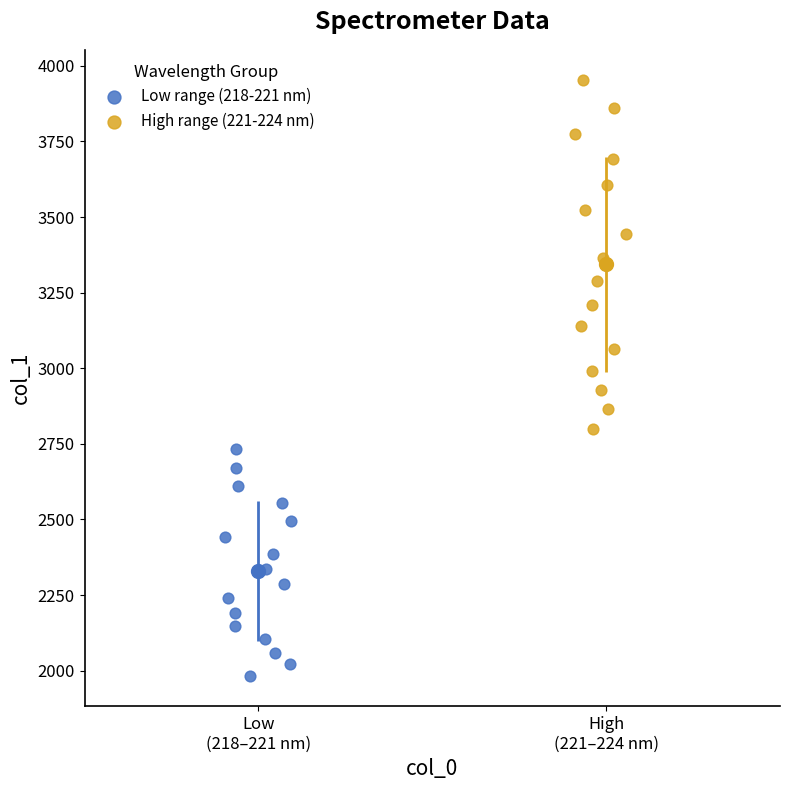

Which series contains the lowest Y value?

Low range (218-221 nm)